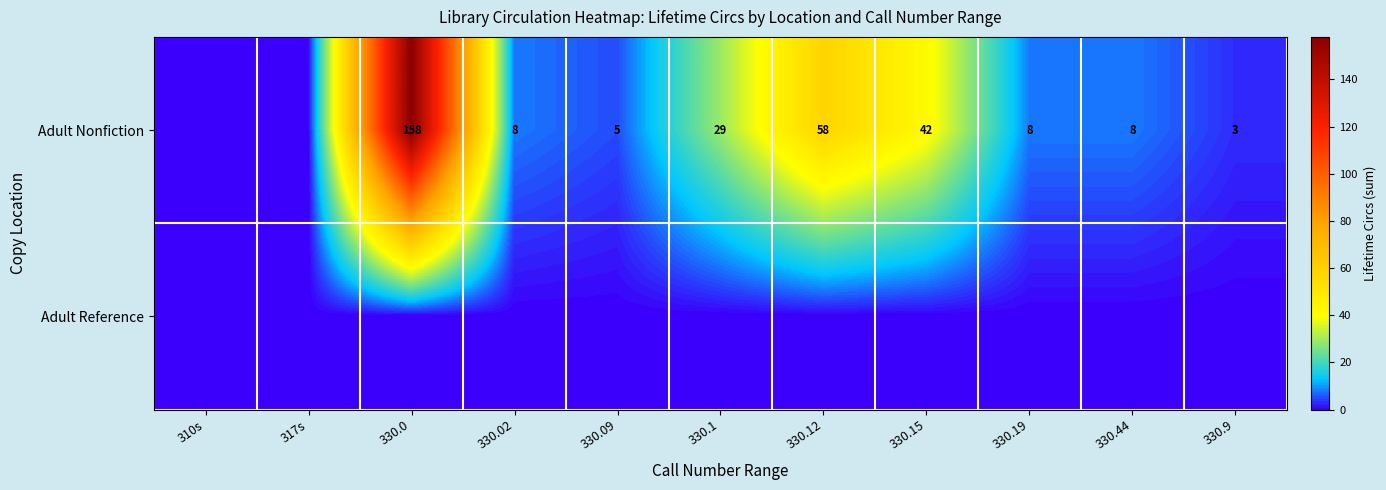

The Adult Nonfiction series shows 2 at 330.44. True or false?

False